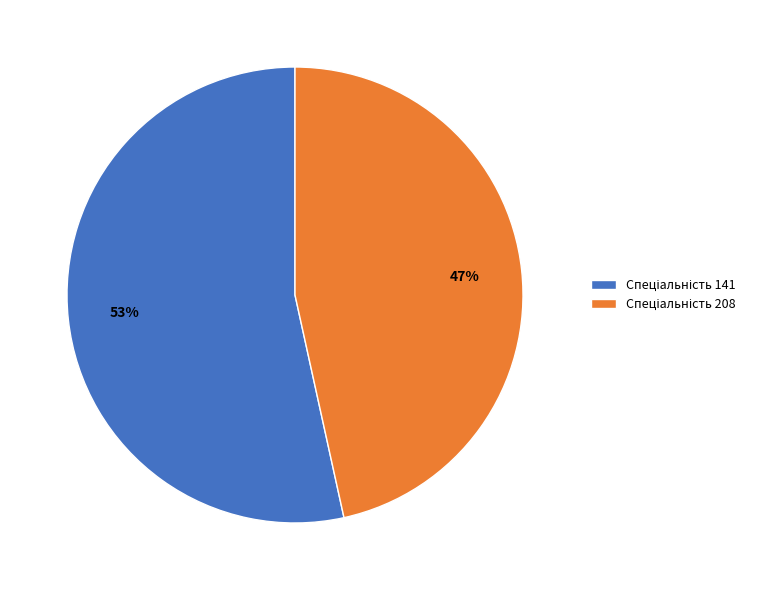

Does any single category account for the majority?

Yes